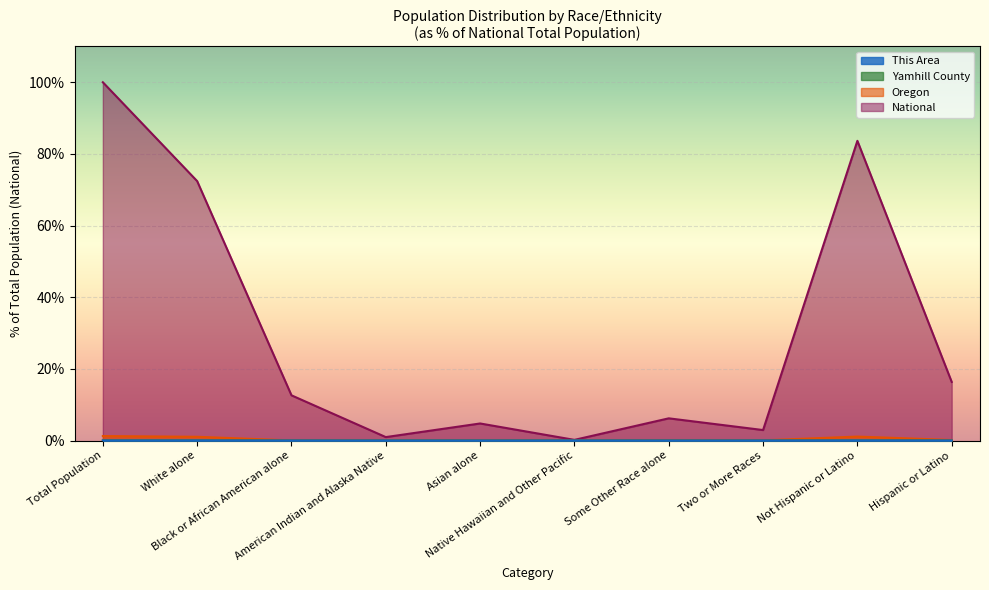

Where is Oregon nearest to the value 0?

Native Hawaiian and Other Pacific